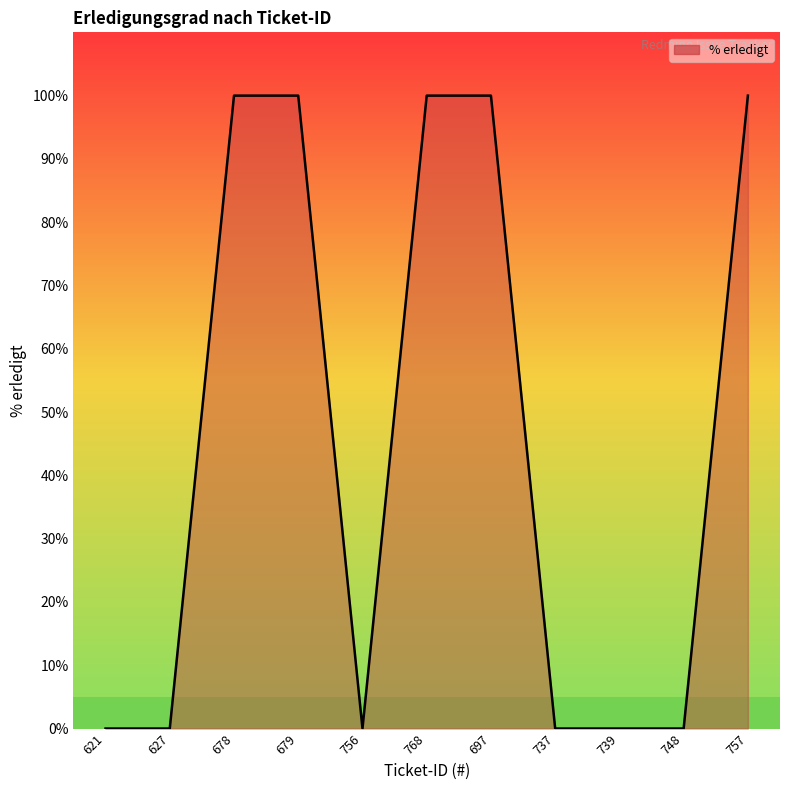

What is the ratio of the value at 679 to the value at 757?

1.0